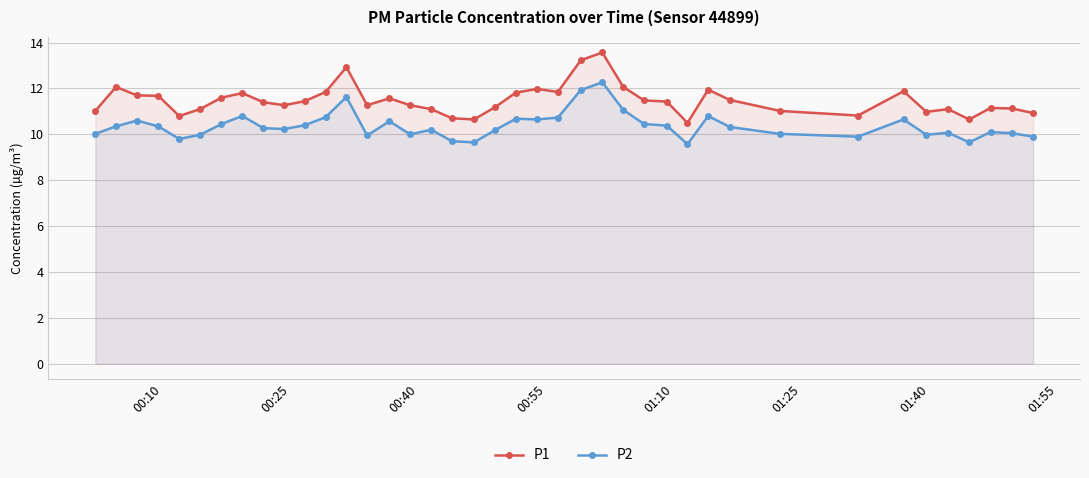

What are all the series names shown in the legend?

P1, P2